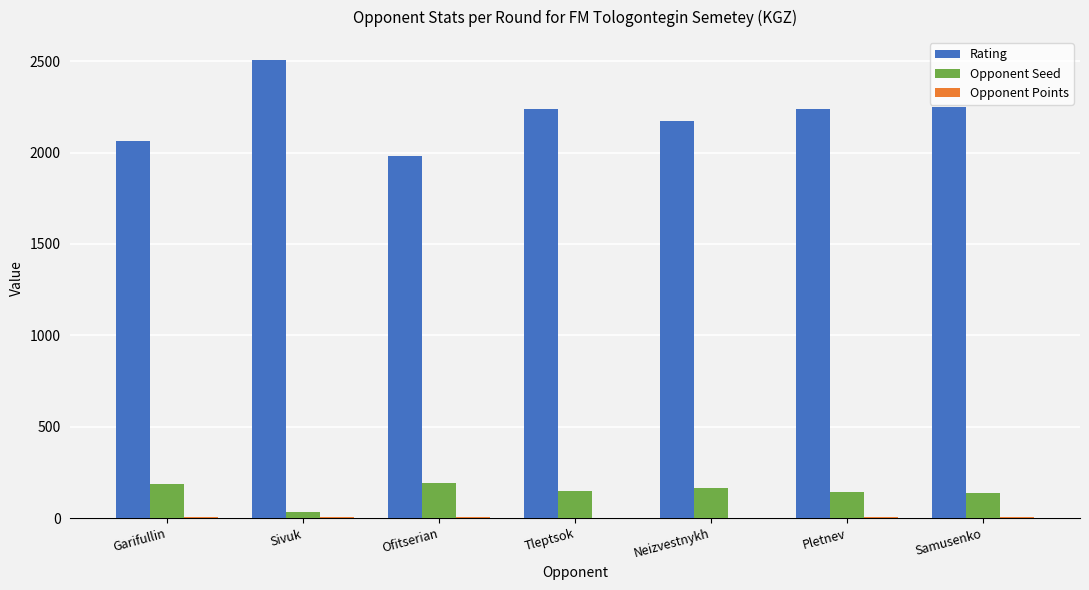

Is it true that Rating equals 1984.0 at Ofitserian?

True